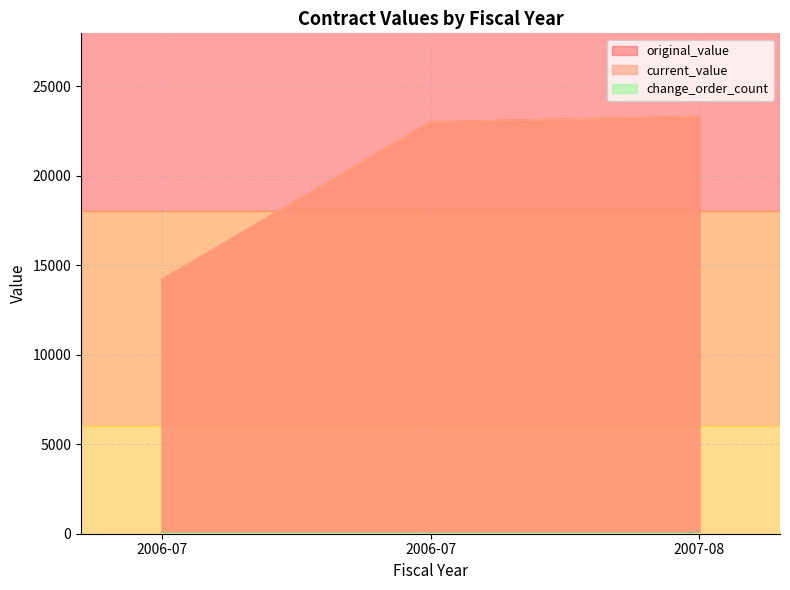

What is the sum of all original_value values?

60432